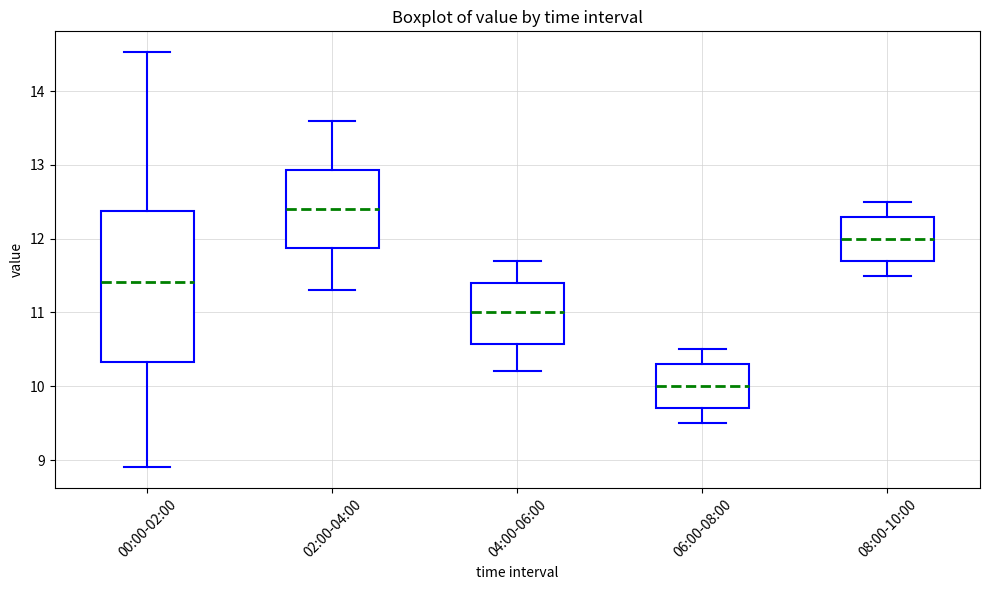

Comparing the boxes themselves (not the whiskers), which one is the tallest?

00:00-02:00